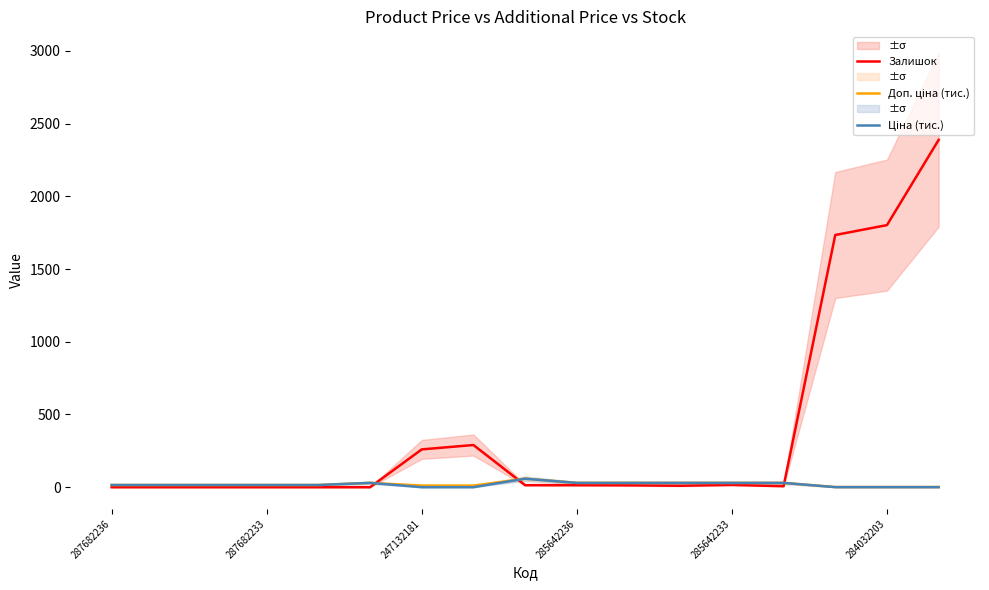

The value of Залишок at 287682236 is -1394.1. True or false?

False